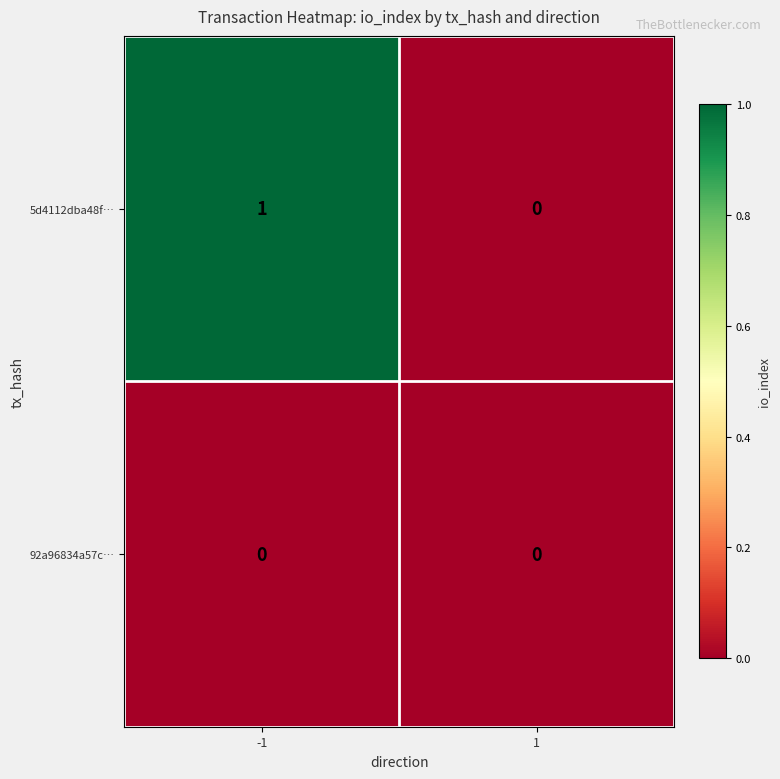

Which series has the largest range (max minus min)?

5d4112dba48f…